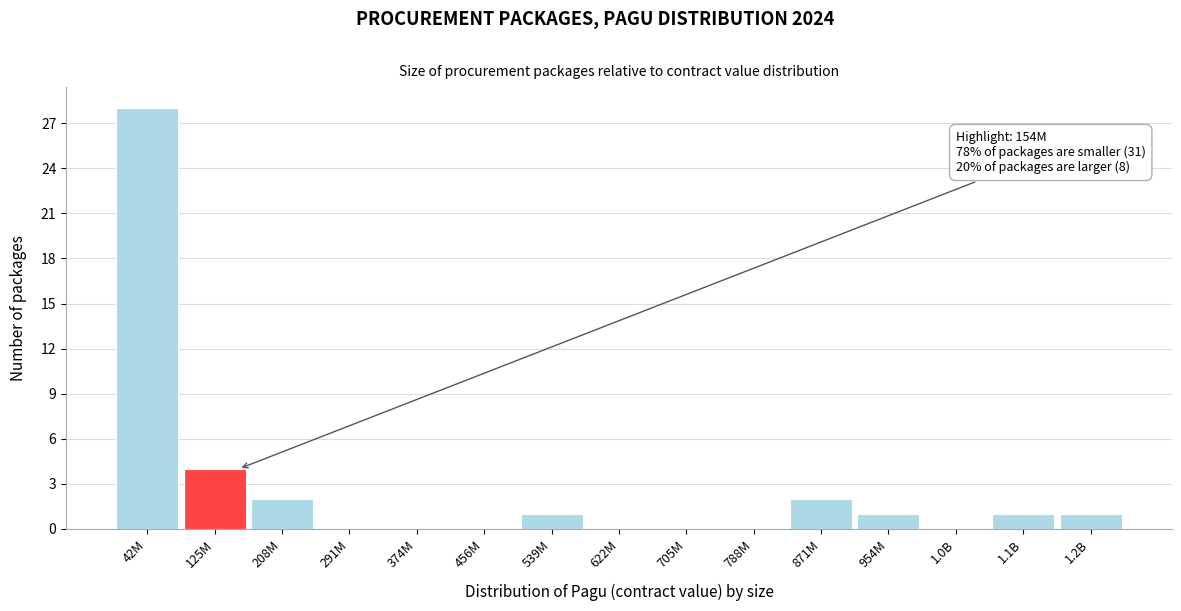

Reading right to left, list all the values displayed in this chart.

1.2B=1	1.1B=1	1.0B=0	954M=1	871M=2	788M=0	705M=0	622M=0	539M=1	456M=0	374M=0	291M=0	208M=2	125M=4	42M=28